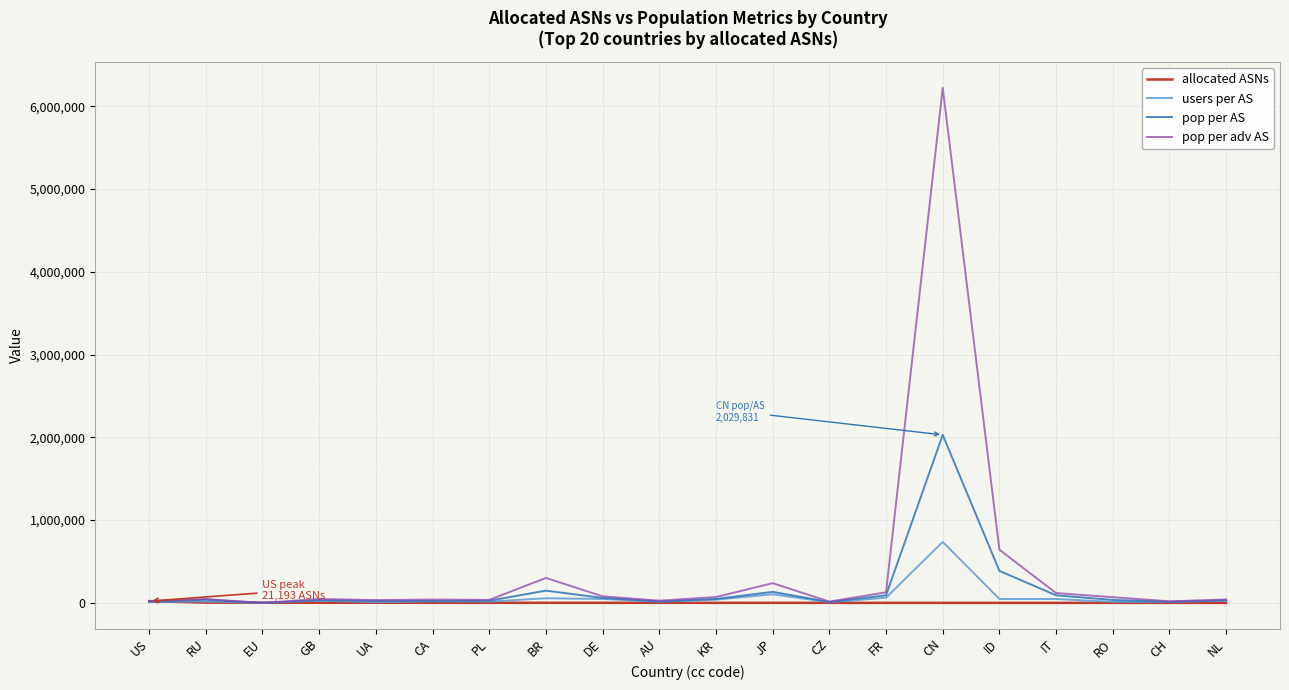

At which label is pop per adv AS closest to 3110834?

ID